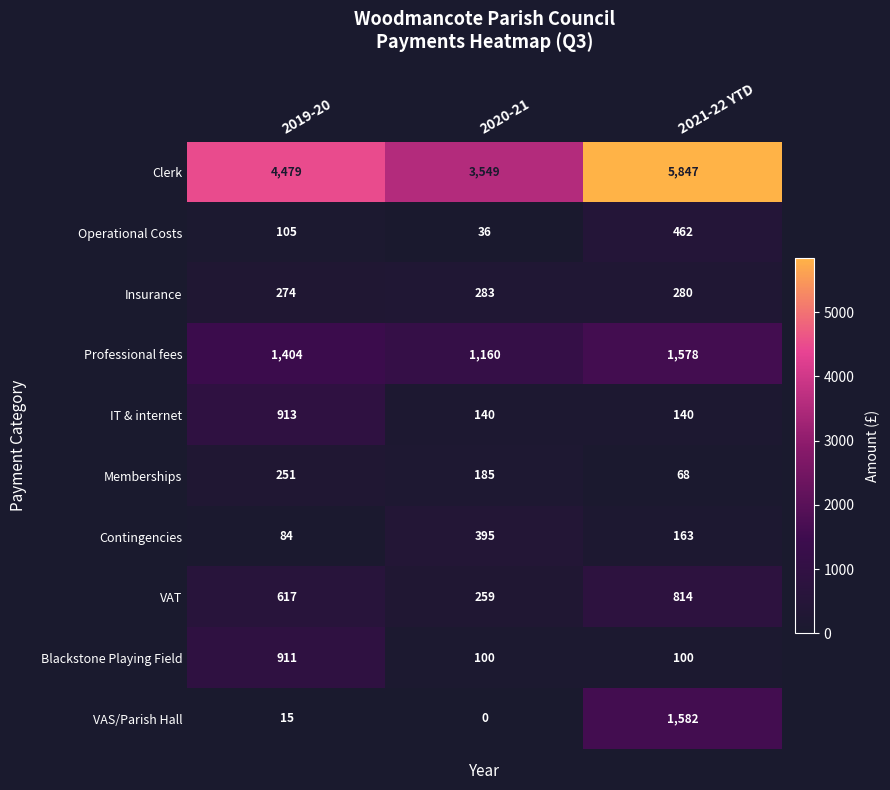

The Contingencies series shows 163 at 2021-22 YTD. True or false?

True